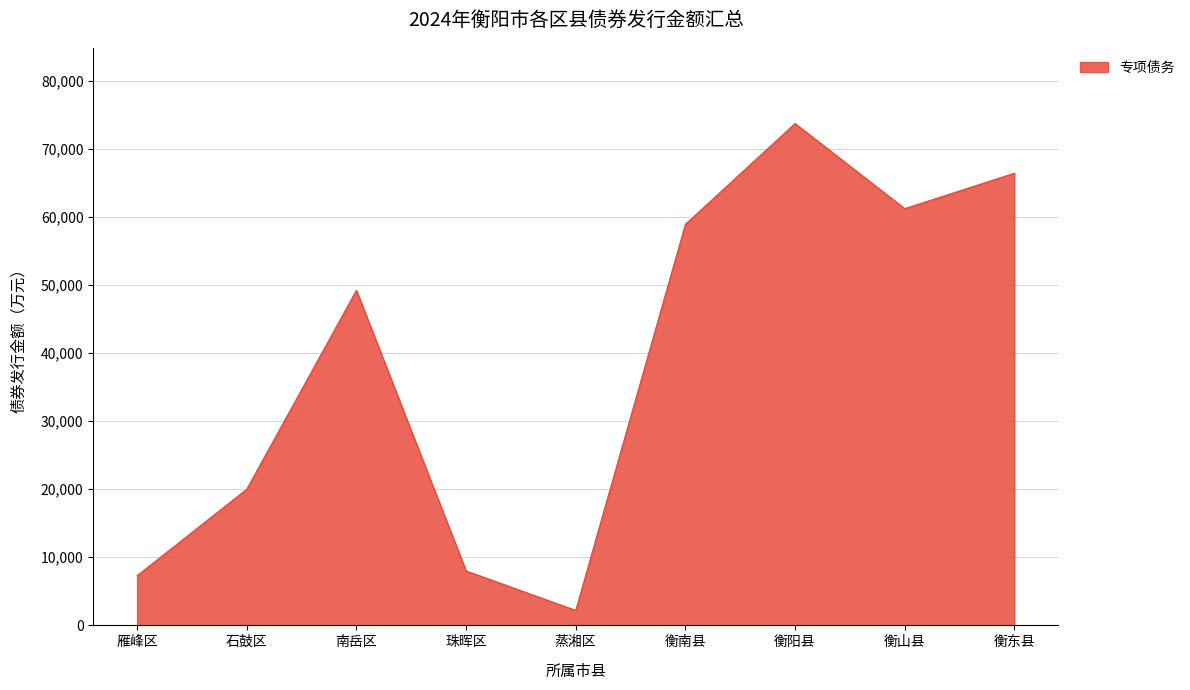

At which label is the value closest to 37950?

南岳区